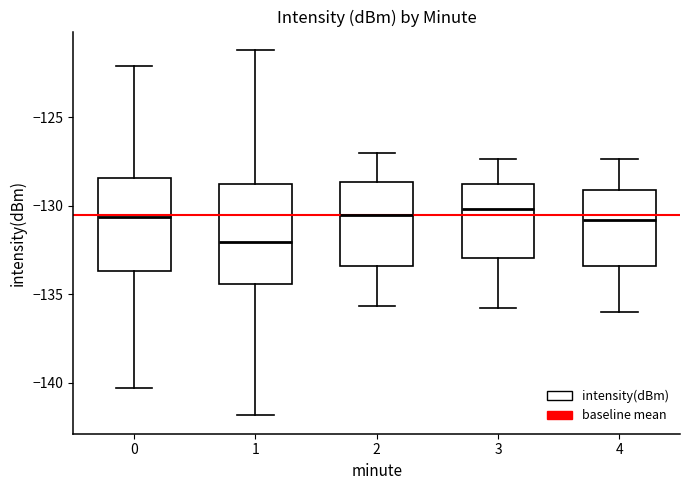

Where is the upper edge of the box at x = 3 on the y-axis? The values are not printed on the chart, so give them approximately, as read against the axis.

-129.0